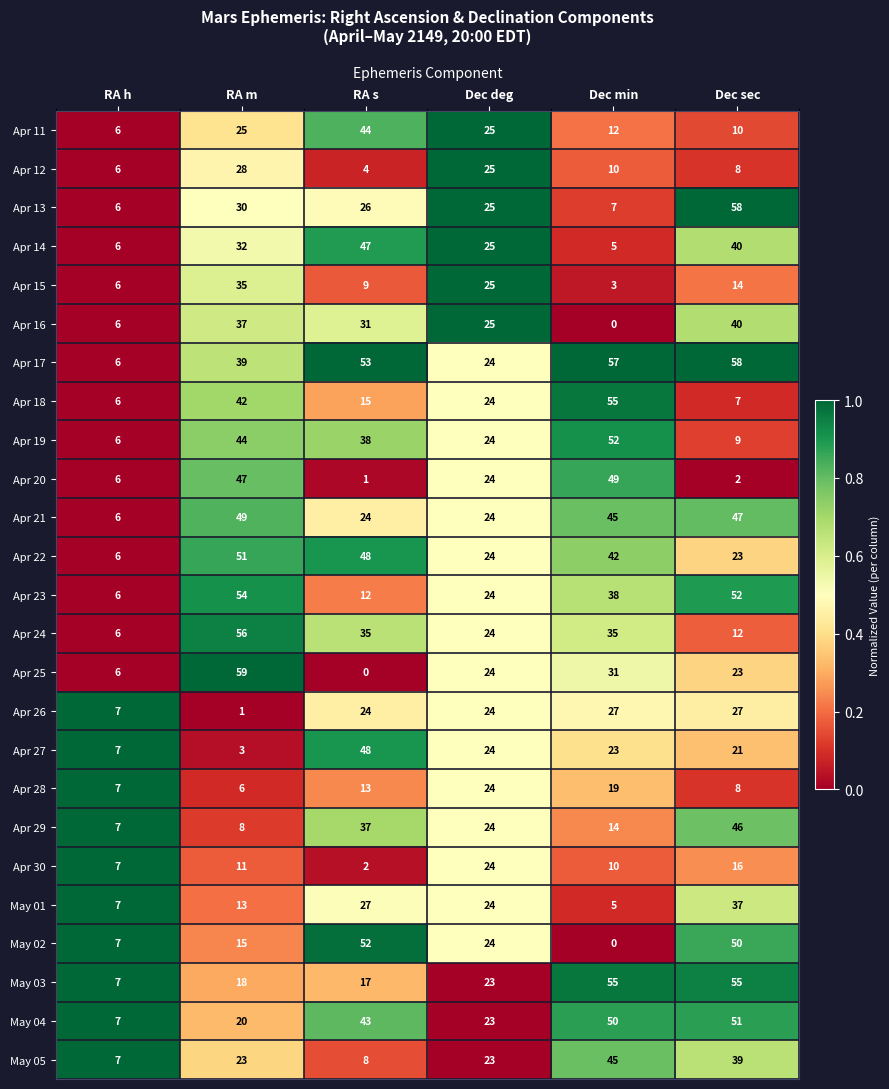

The May 01 series shows 50 at Dec sec. True or false?

False